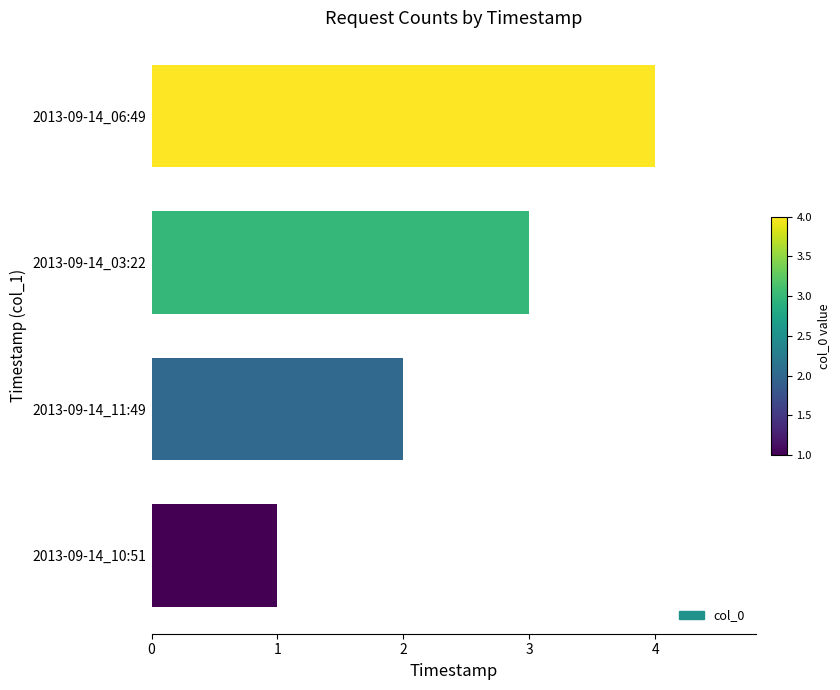

Approximately how many times larger is the value at 2013-09-14_03:22 compared to 2013-09-14_11:49?

1.5